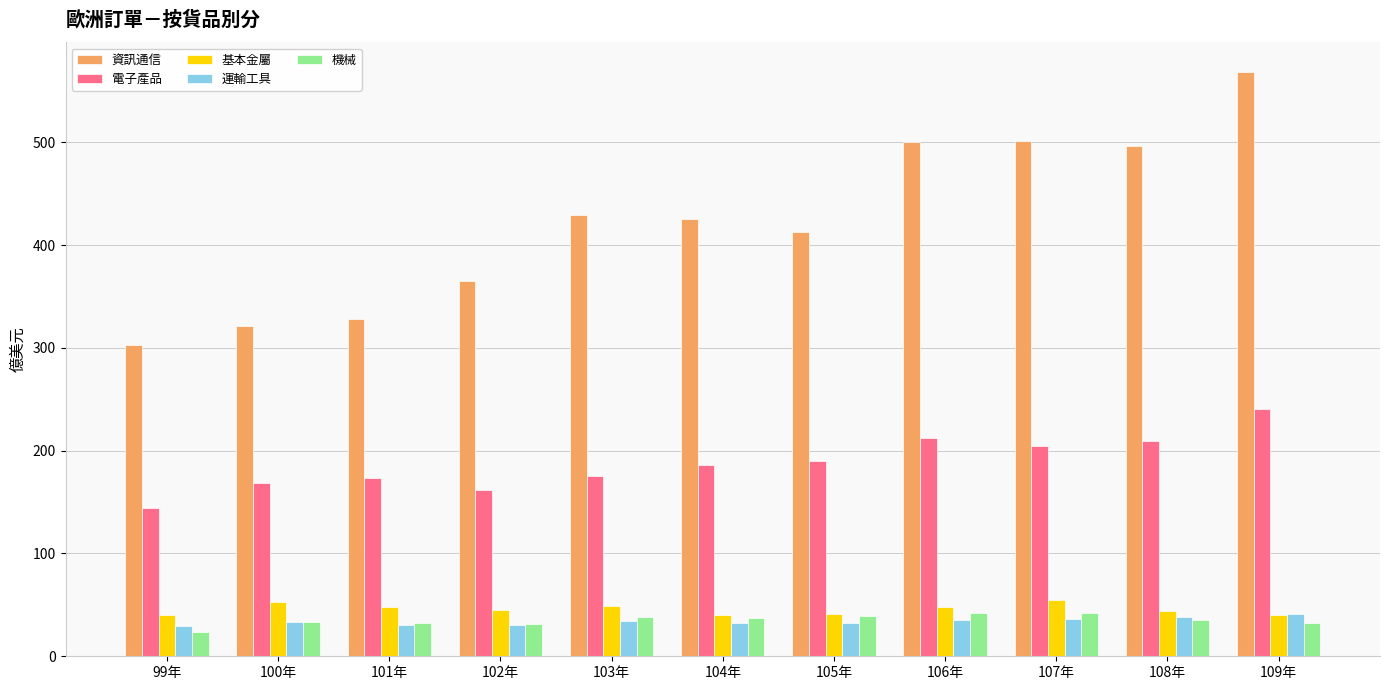

What is the greatest value displayed?

568.8